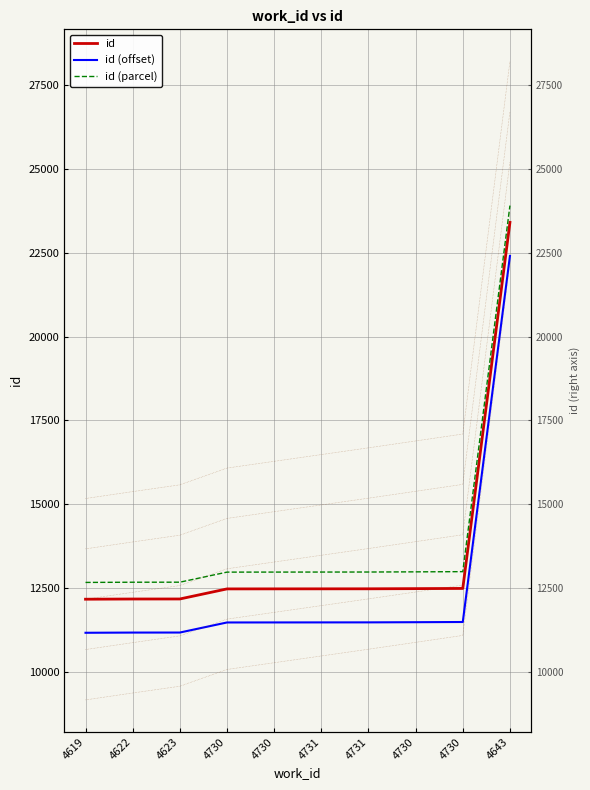

What is the difference between the highest and lowest values at 4622?

1500